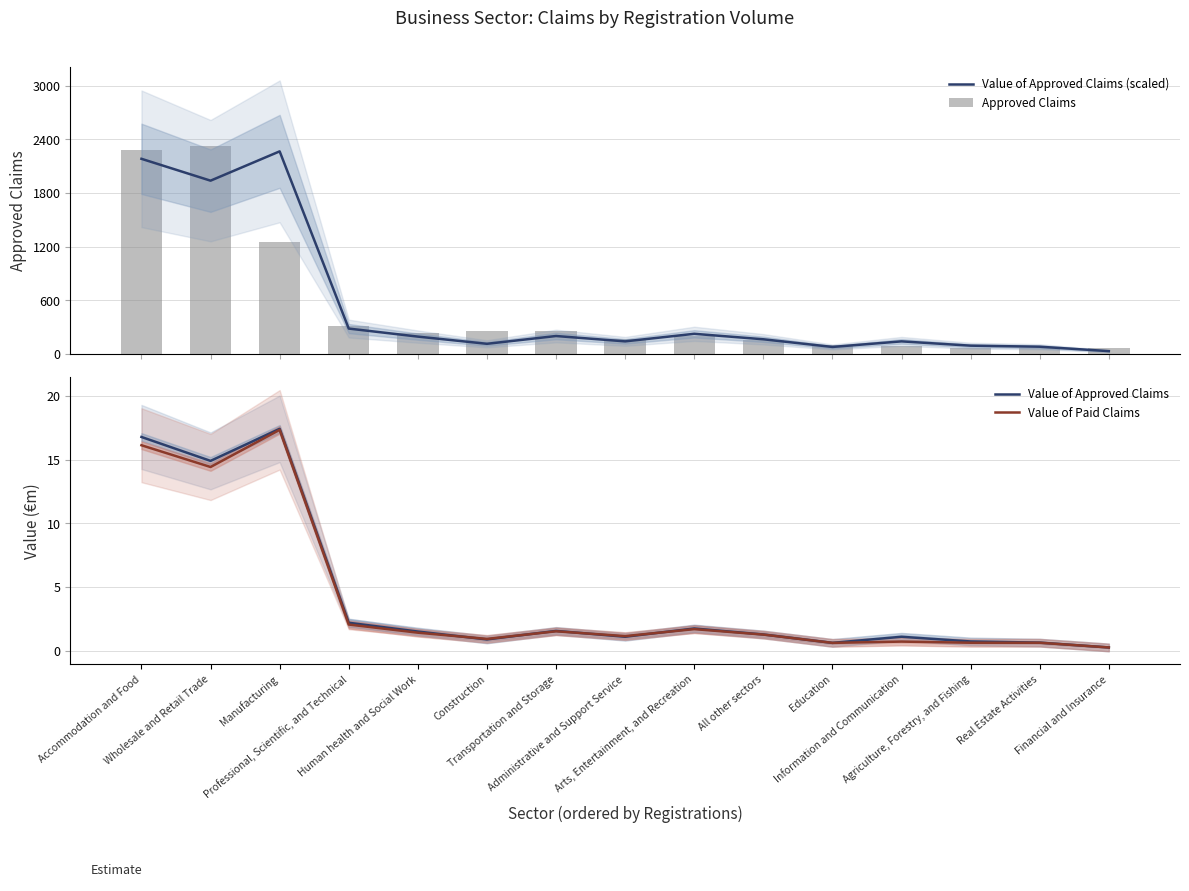

Is it true that Value of Paid Claims equals 0.2 at Real Estate Activities?

False